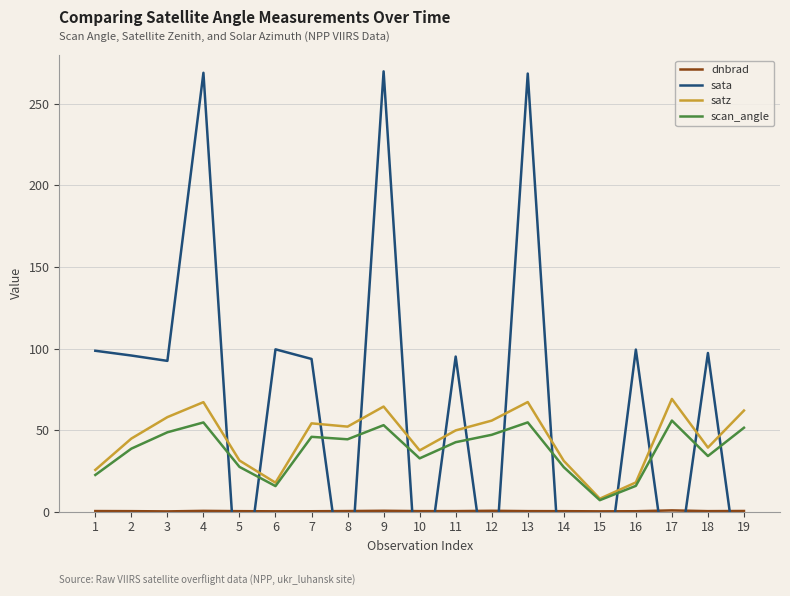

True or false: scan_angle has a value of 91.3 at 17.

False